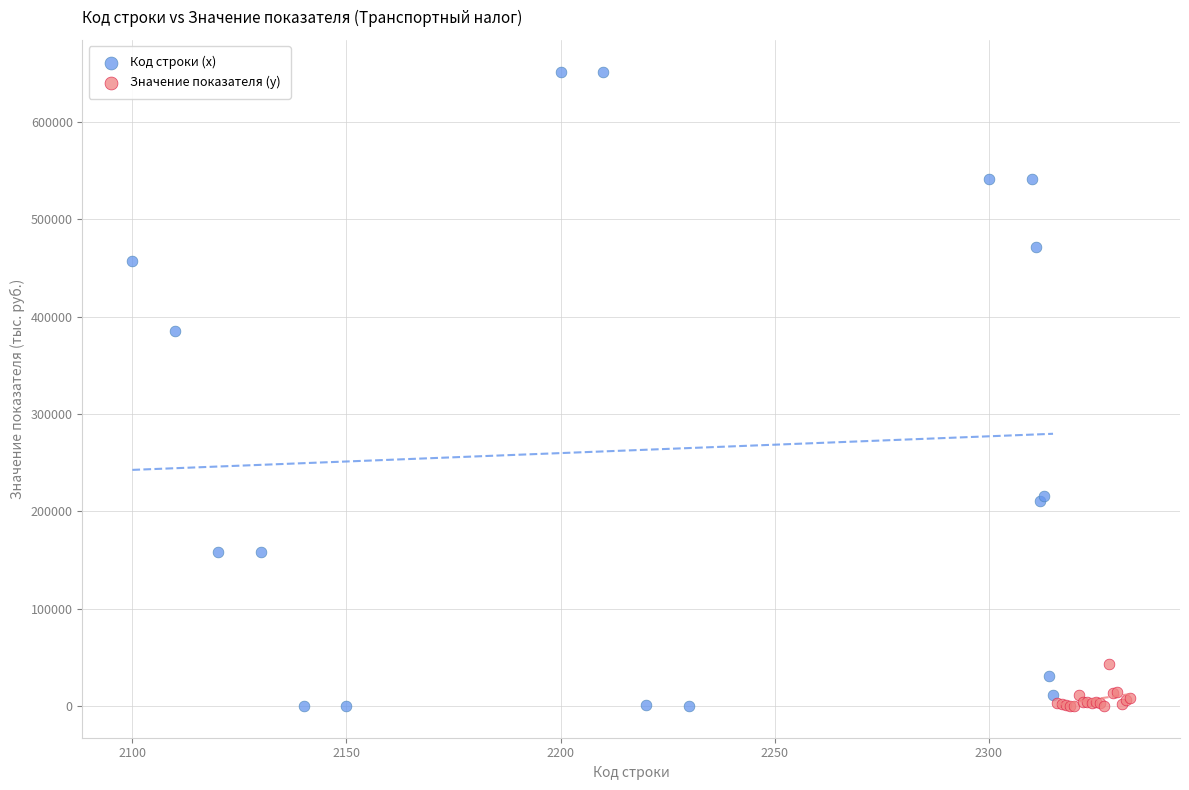

Which series contains the highest Y value?

Код строки (x)